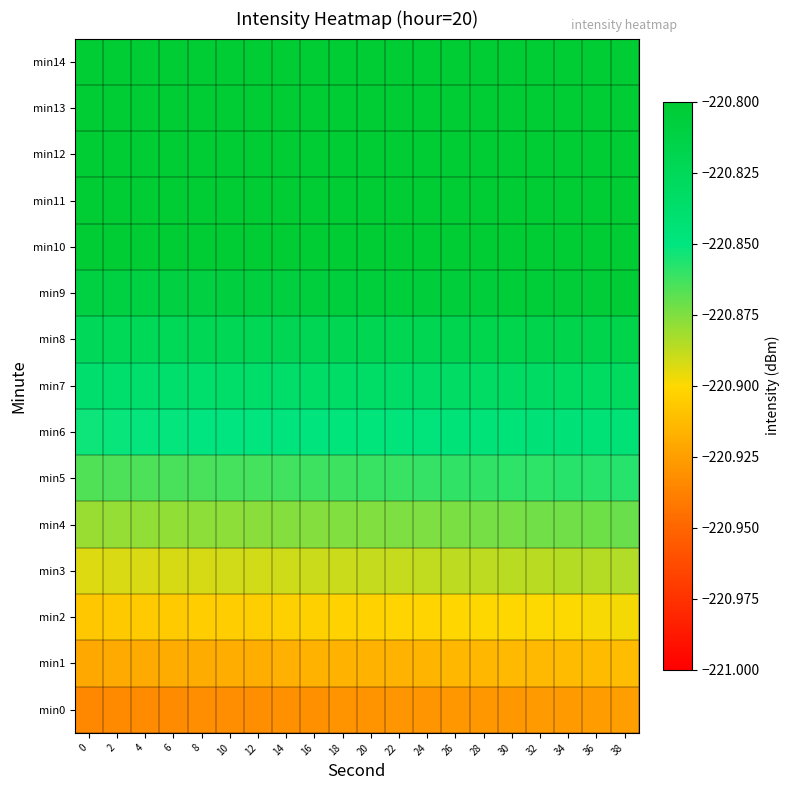

What is the total value across all series at 24?

-3312.5